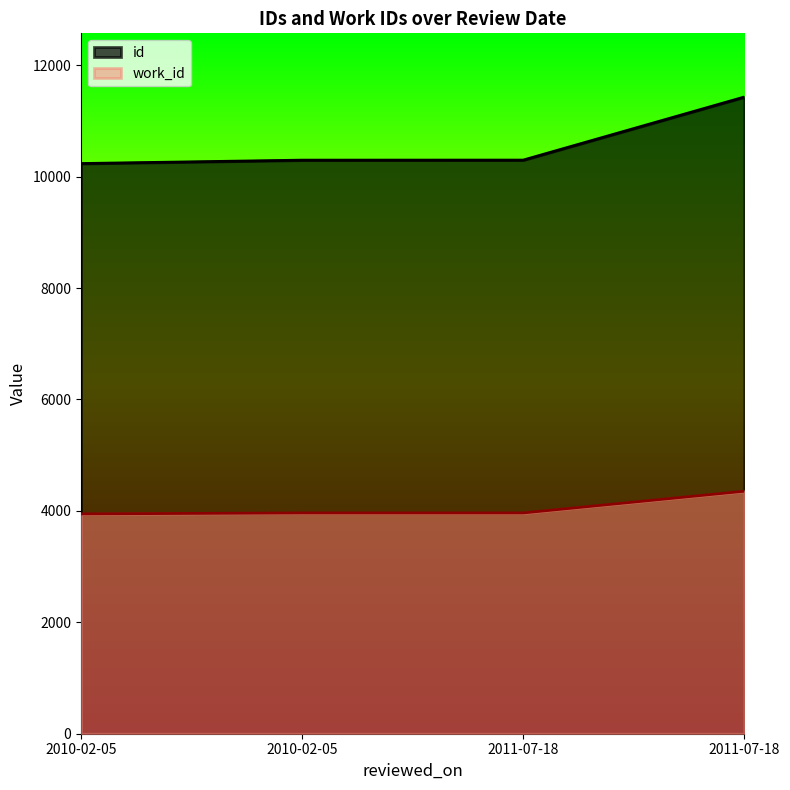

What is the average value of the id series?

10564